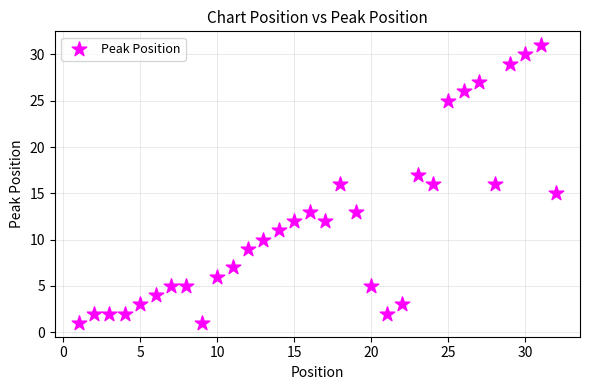

What is the range of X values (max minus min)?

31